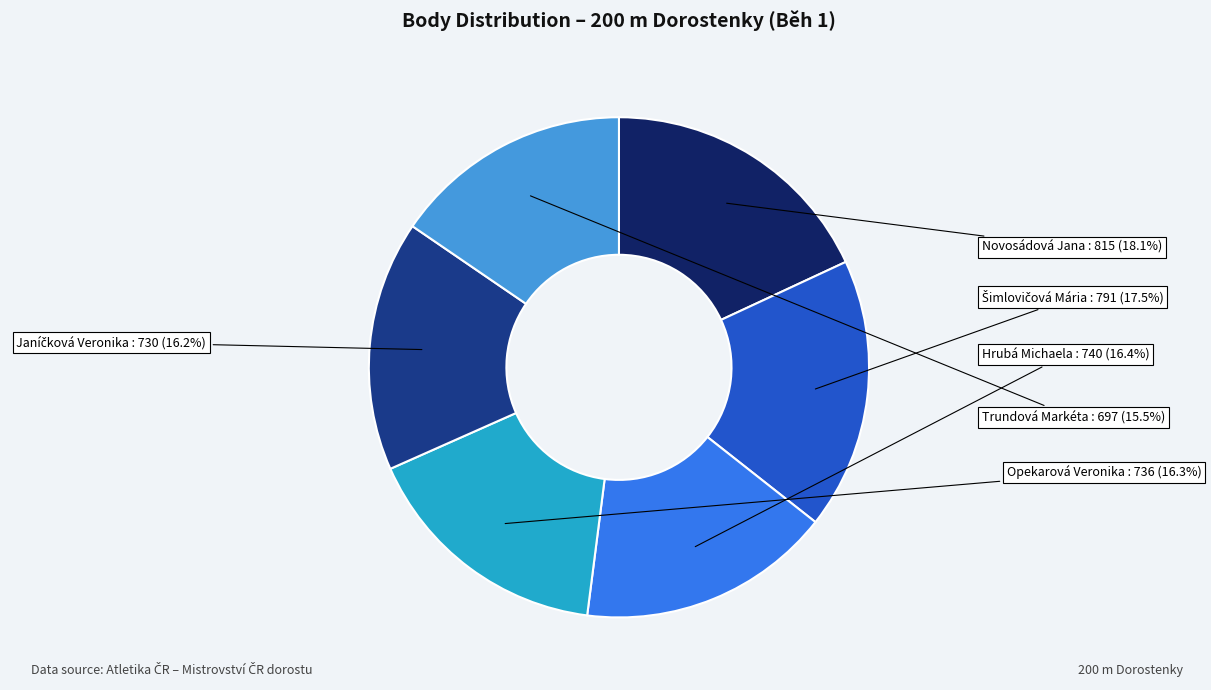

Does Hrubá Michaela account for over 50% of the chart?

No